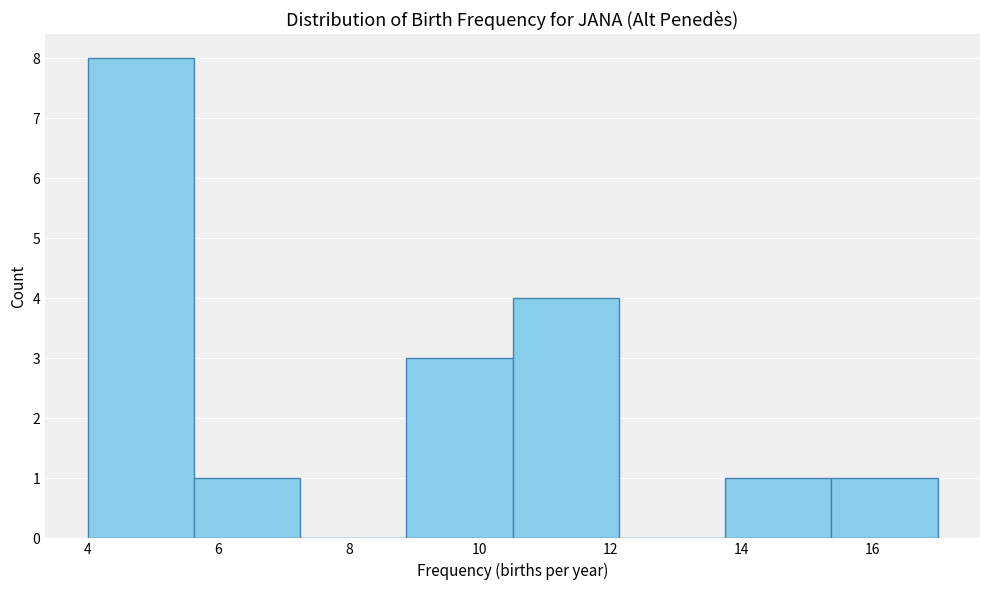

Reading left to right, list every bar in this chart as the range it spans on the x-axis followed by its height. Neither the bar edges nor the heights are printed on the chart, so give them approximately, as read against the axes.

4.0 to 5.6: 8
5.6 to 7.2: 1
7.2 to 8.8: 0
8.8 to 10.6: 3
10.6 to 12.2: 4
12.2 to 13.8: 0
13.8 to 15.4: 1
15.4 to 17.0: 1